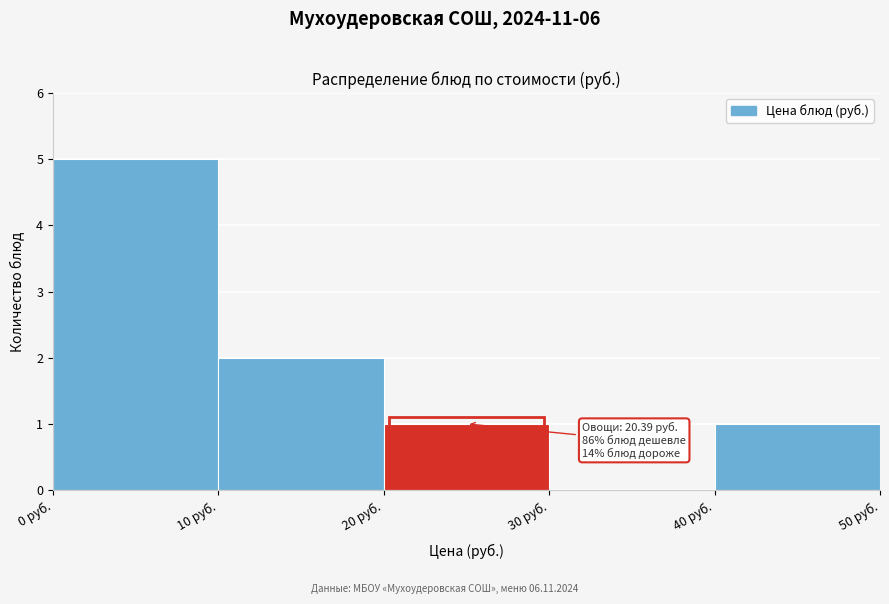

Over which range of the x-axis is the bar tallest?

0 to 10